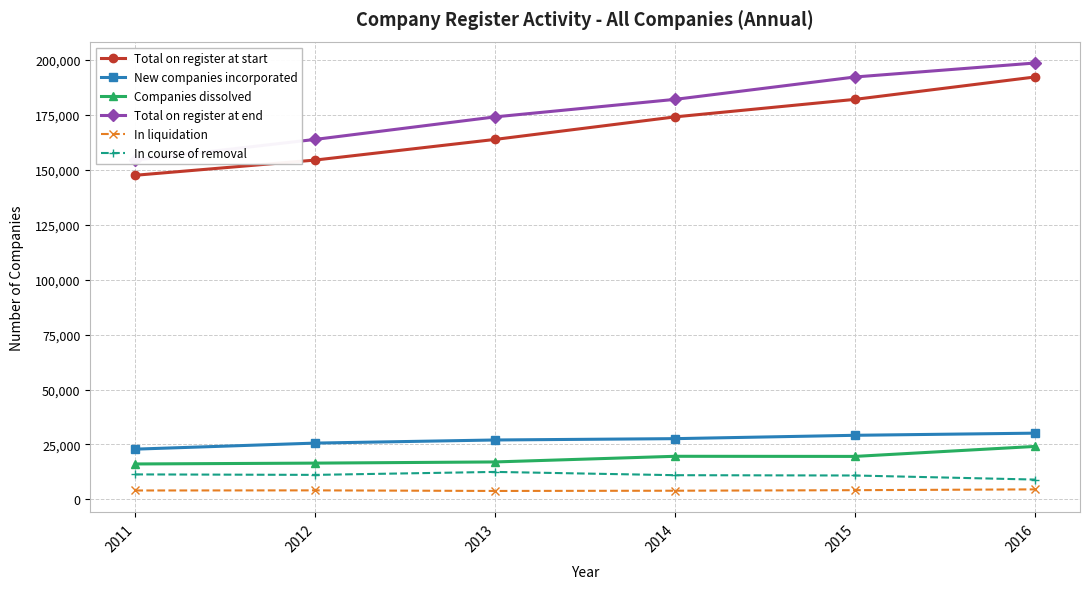

What is the maximum value shown in the chart?

198510